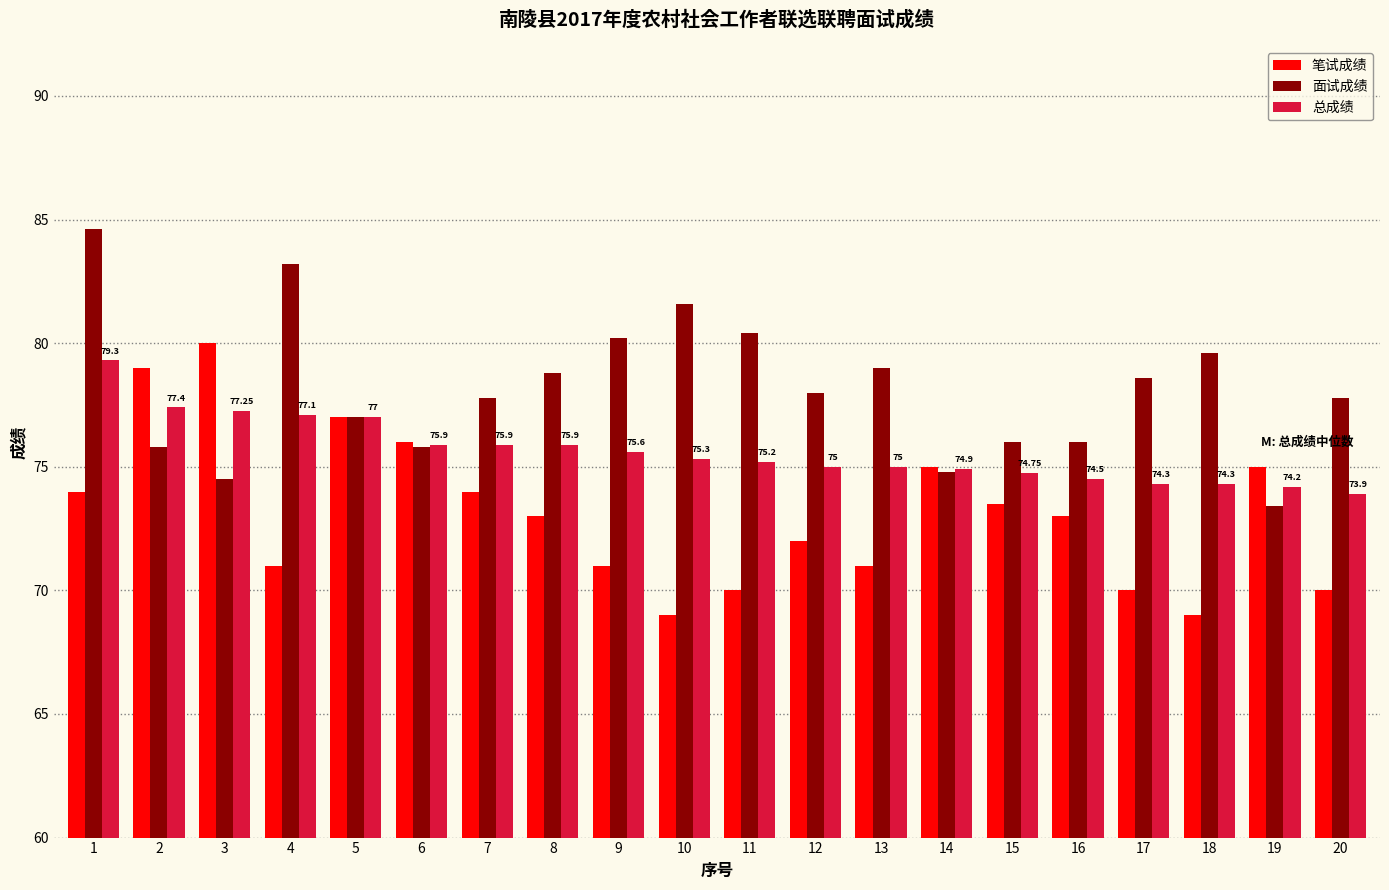

What is the difference between the highest and lowest values at 4?

12.2